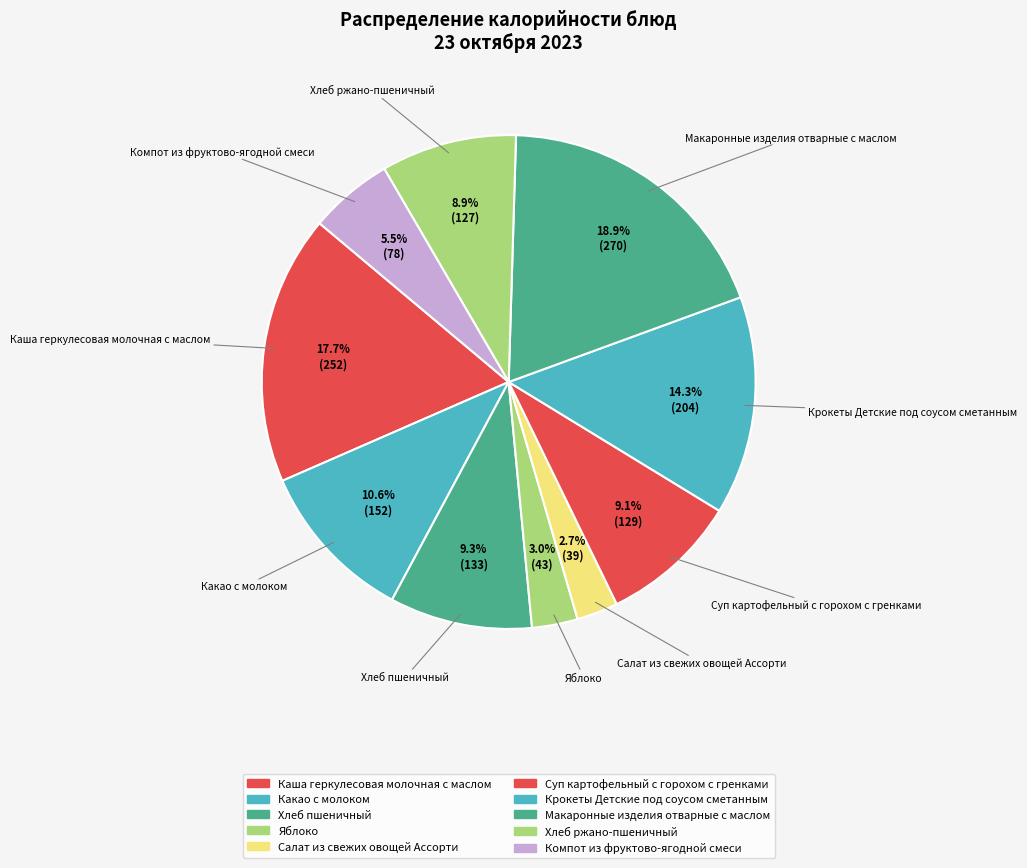

Does Яблоко represent more than half of the total?

No